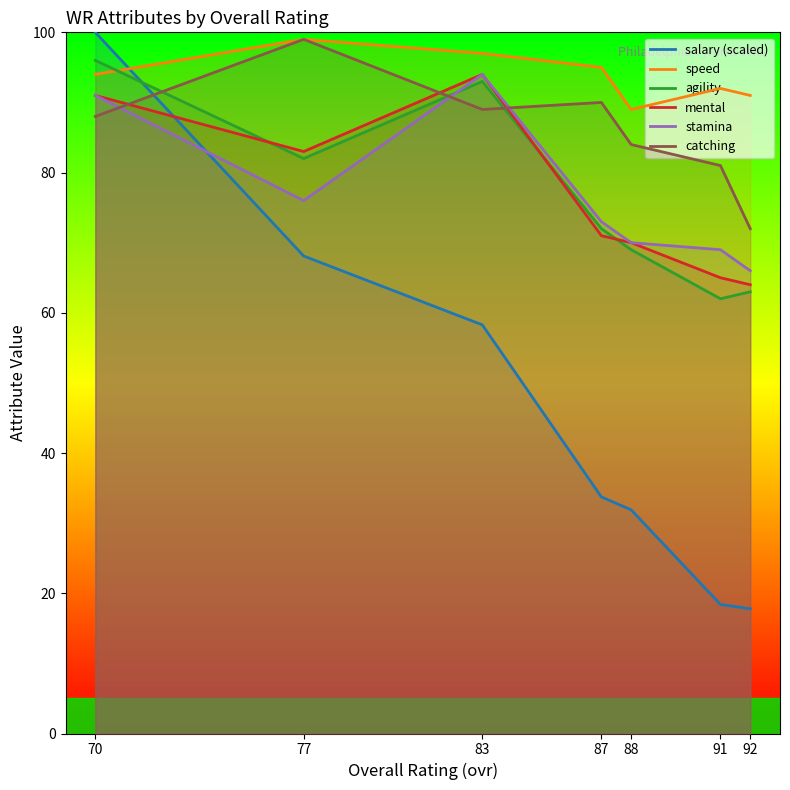

What is the maximum value shown in the chart?

100.0